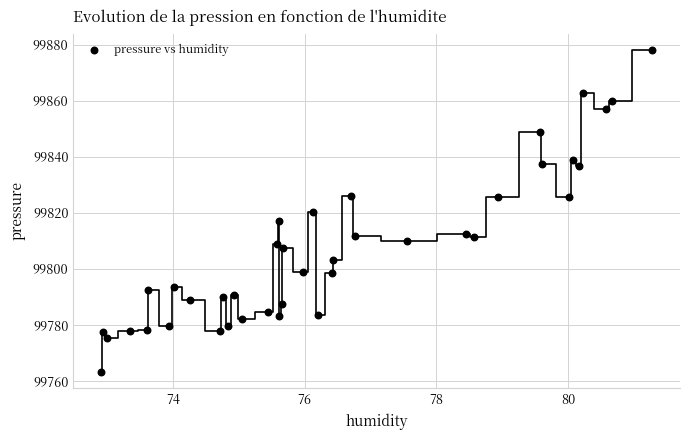

What is the range of X values (max minus min)?

8.4